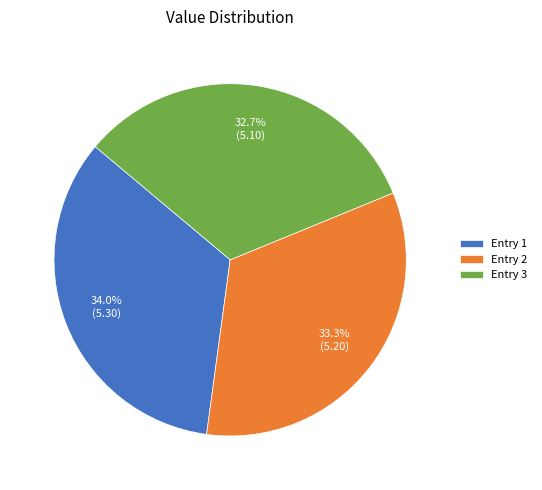

Combined, do Entry 2 and Entry 1 account for over 50%?

Yes